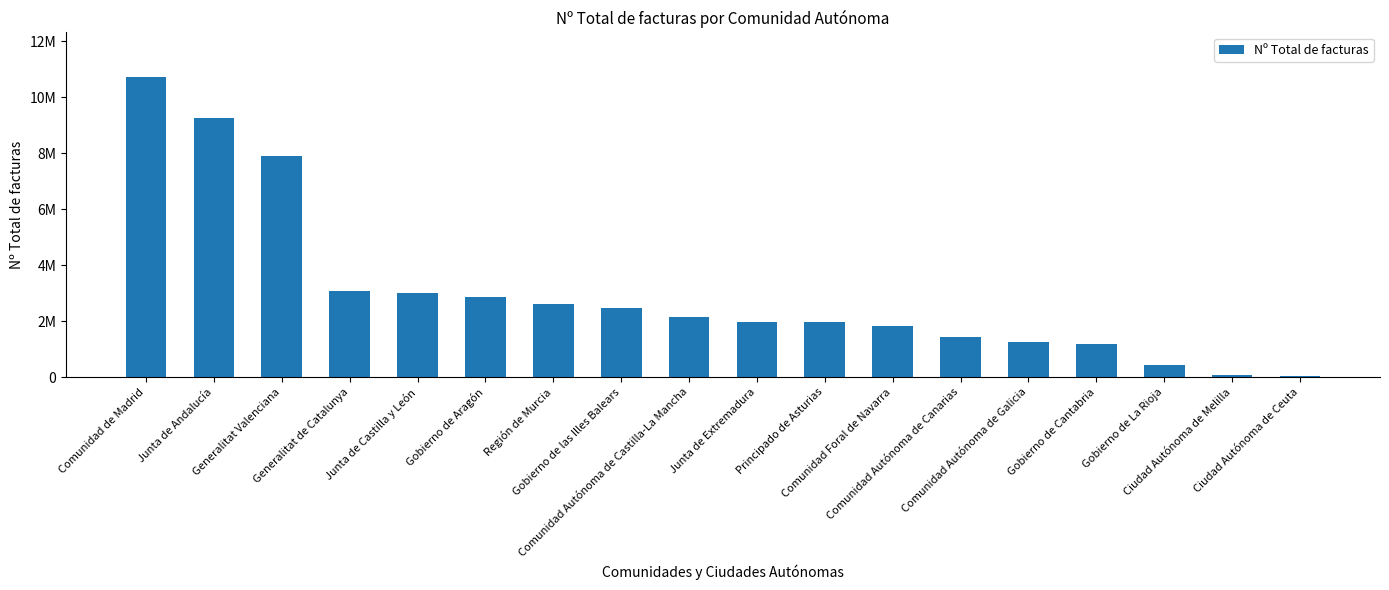

At which label does the data first exceed 2167234?

Comunidad de Madrid